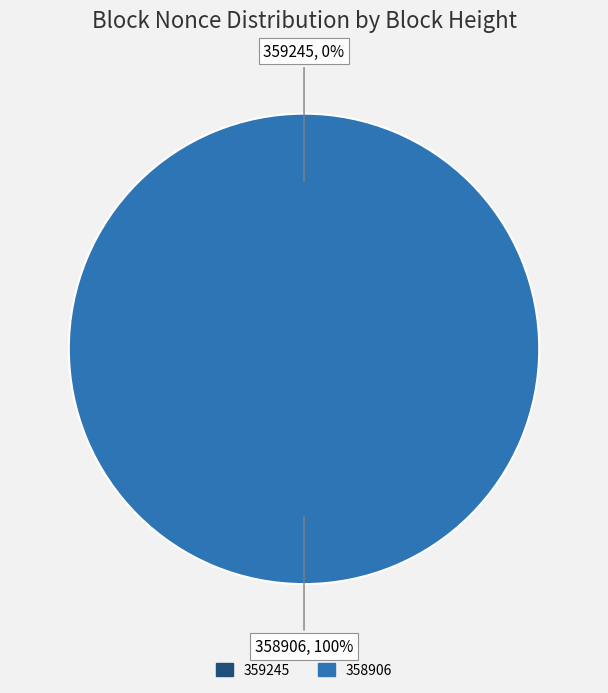

To the nearest percent, what is the difference between the 358906 and 359245 slice percentages?

100%